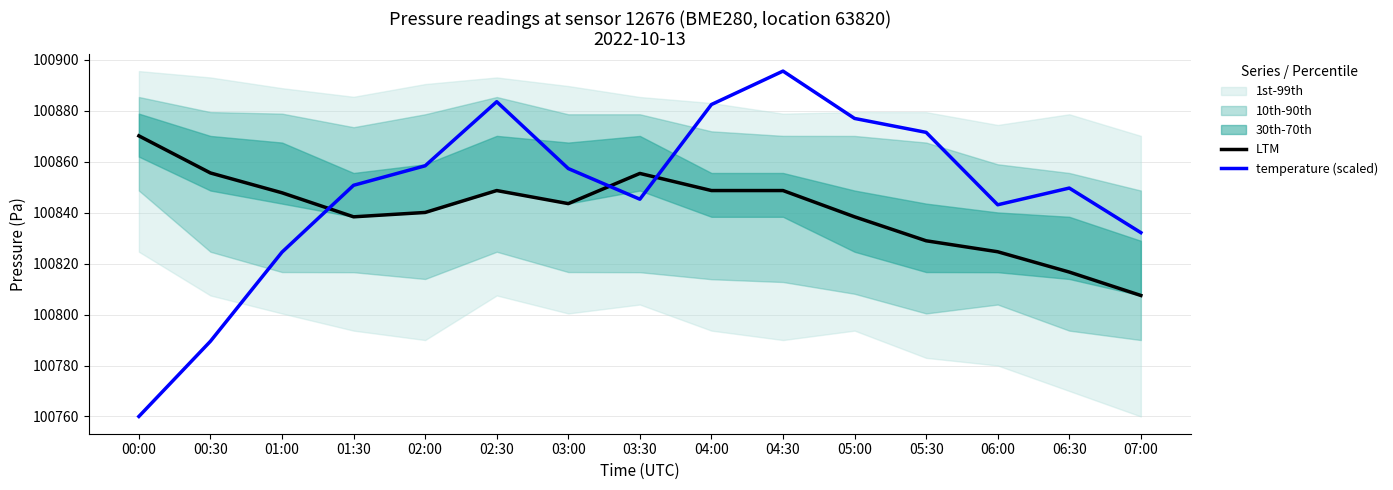

Which series ends up on top after the final intersection of LTM and temperature (scaled)?

temperature (scaled)